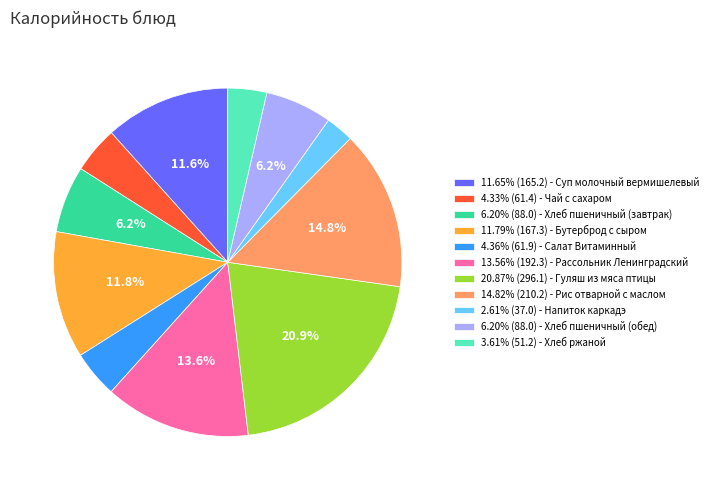

Approximately how many times larger is the value at 6.20% (88.0) - Хлеб пшеничный (обед) compared to 4.33% (61.4) - Чай с сахаром?

1.4